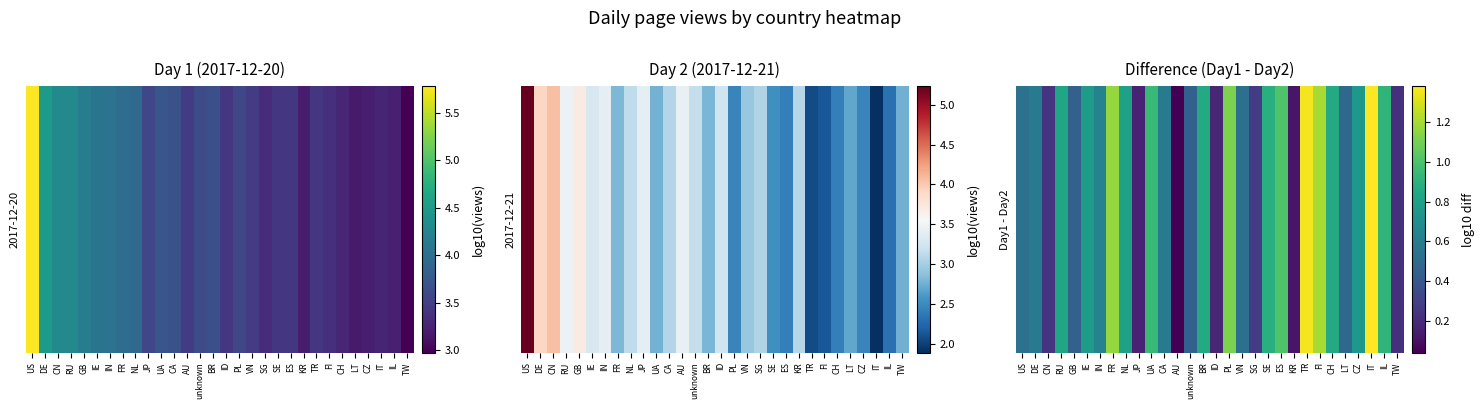

The chart shows a value of 0.5 at VN. True or false?

True